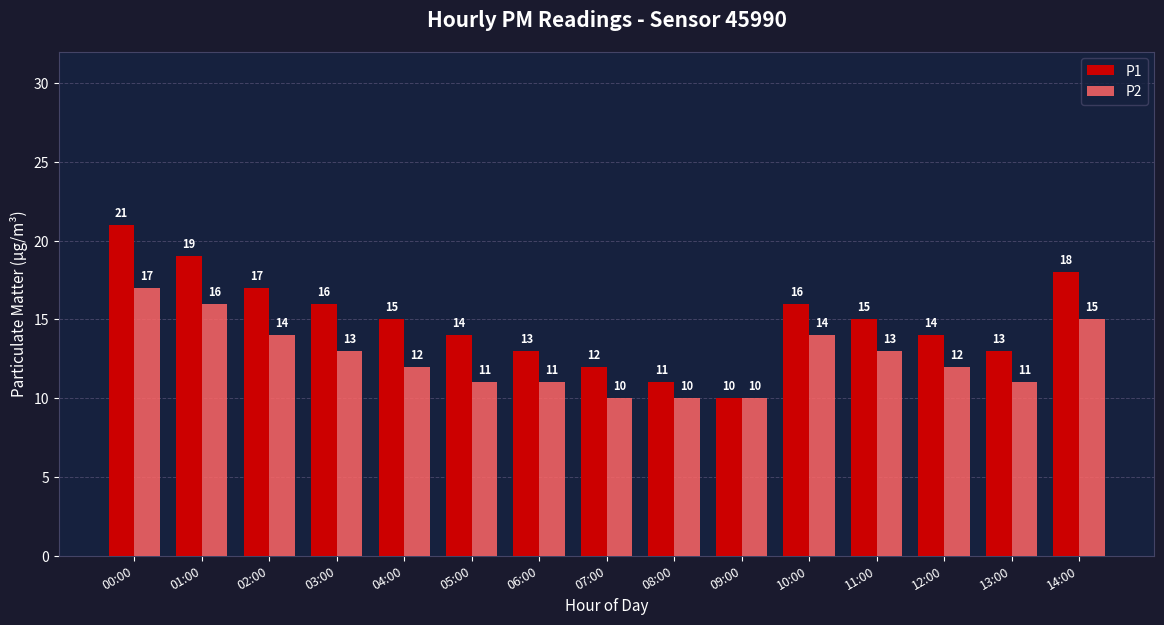

Reading left to right, what are all the values shown in this chart?

P1: 00:00=21	01:00=19	02:00=17	03:00=16	04:00=15	05:00=14	06:00=13	07:00=12	08:00=11	09:00=10	10:00=16	11:00=15	12:00=14	13:00=13	14:00=18
P2: 00:00=17	01:00=16	02:00=14	03:00=13	04:00=12	05:00=11	06:00=11	07:00=10	08:00=10	09:00=10	10:00=14	11:00=13	12:00=12	13:00=11	14:00=15